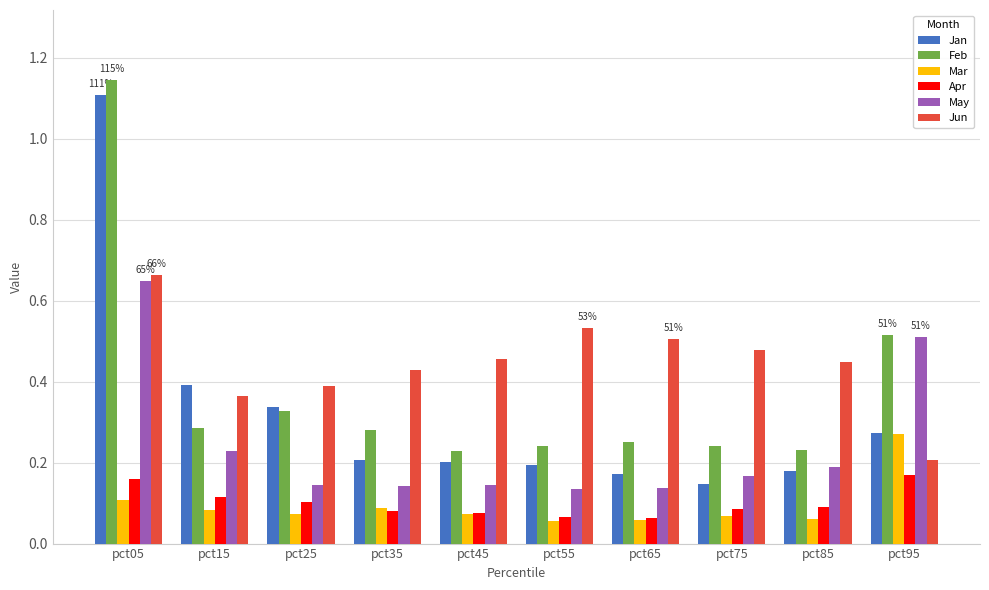

What is the difference between the maximum and minimum values in the Jan series?

1.0